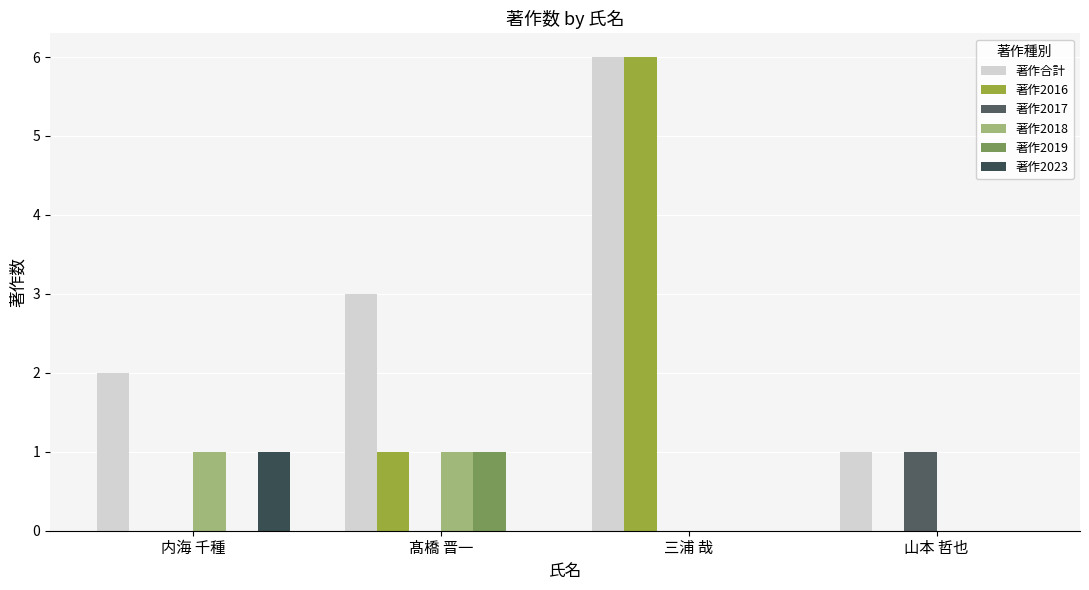

Reading left to right, list all the values displayed in this chart.

著作合計: 内海 千種=2	髙橋 晋一=3	三浦 哉=6	山本 哲也=1
著作2016: 内海 千種=0	髙橋 晋一=1	三浦 哉=6	山本 哲也=0
著作2017: 内海 千種=0	髙橋 晋一=0	三浦 哉=0	山本 哲也=1
著作2018: 内海 千種=1	髙橋 晋一=1	三浦 哉=0	山本 哲也=0
著作2019: 内海 千種=0	髙橋 晋一=1	三浦 哉=0	山本 哲也=0
著作2023: 内海 千種=1	髙橋 晋一=0	三浦 哉=0	山本 哲也=0